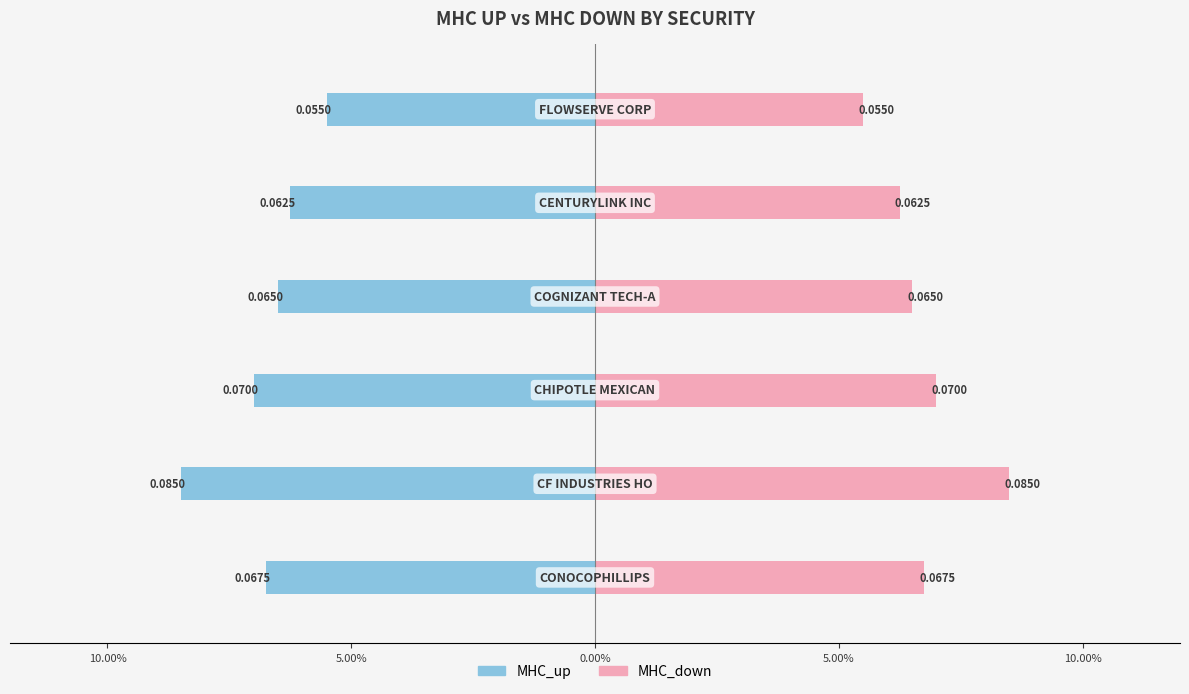

The value of MHC_up at 10.00% is -0.1. True or false?

True